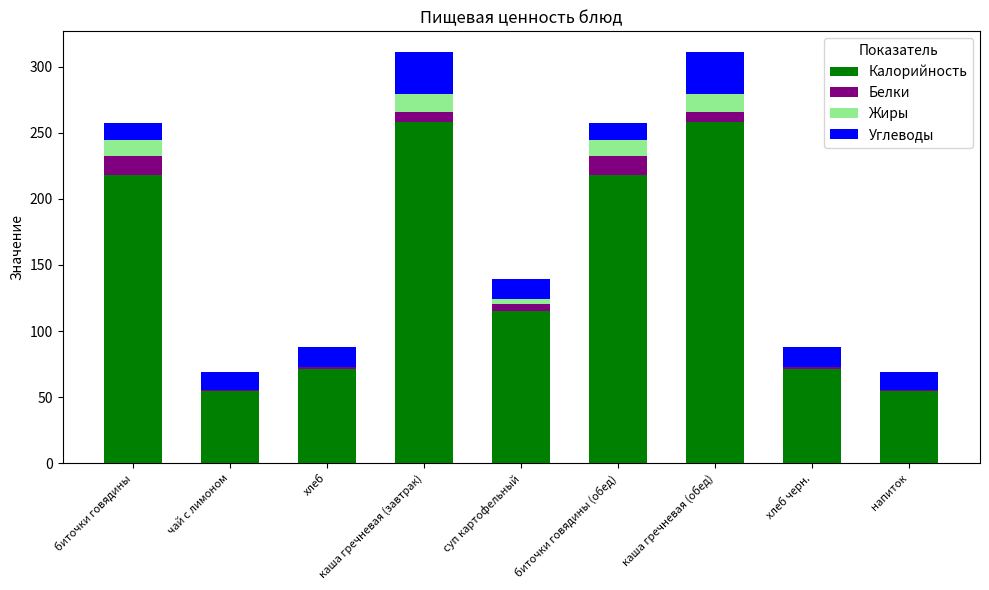

Is it true that Калорийность equals 76.5 at биточки говядины (обед)?

False